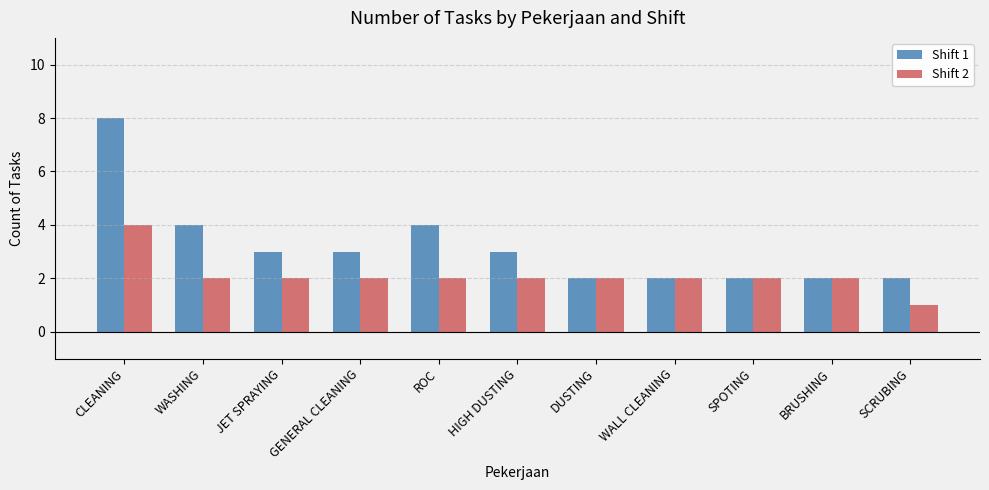

Rank the series by their average value, from lowest to highest.

Shift 2, Shift 1